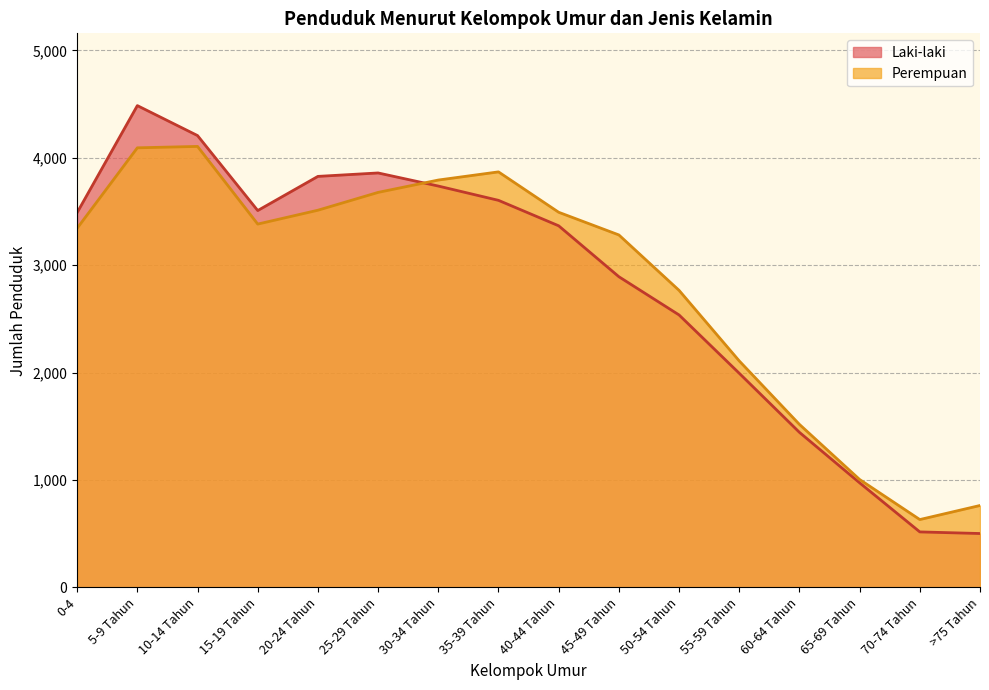

Reading right to left, what are all the values shown in this chart?

Laki-laki: >75 Tahun=502	70-74 Tahun=517	65-69 Tahun=974	60-64 Tahun=1444	55-59 Tahun=1994	50-54 Tahun=2537	45-49 Tahun=2893	40-44 Tahun=3367	35-39 Tahun=3604	30-34 Tahun=3737	25-29 Tahun=3859	20-24 Tahun=3827	15-19 Tahun=3509	10-14 Tahun=4207	5-9 Tahun=4486	0-4=3490
Perempuan: >75 Tahun=763	70-74 Tahun=632	65-69 Tahun=1005	60-64 Tahun=1518	55-59 Tahun=2109	50-54 Tahun=2766	45-49 Tahun=3282	40-44 Tahun=3493	35-39 Tahun=3869	30-34 Tahun=3793	25-29 Tahun=3678	20-24 Tahun=3512	15-19 Tahun=3383	10-14 Tahun=4106	5-9 Tahun=4093	0-4=3344